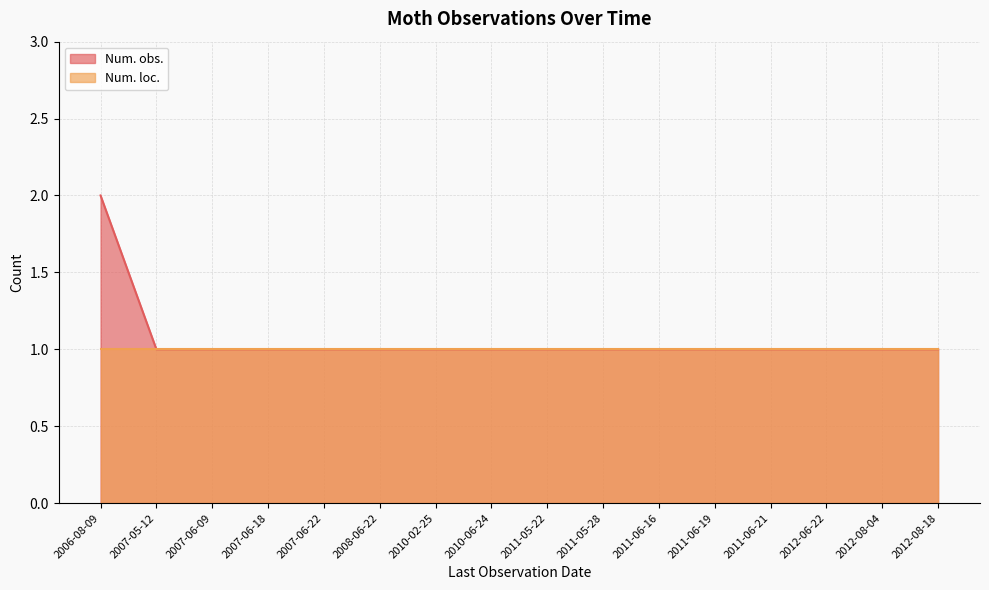

What is the change in value from 2006-08-09 to 2011-06-19?

-1